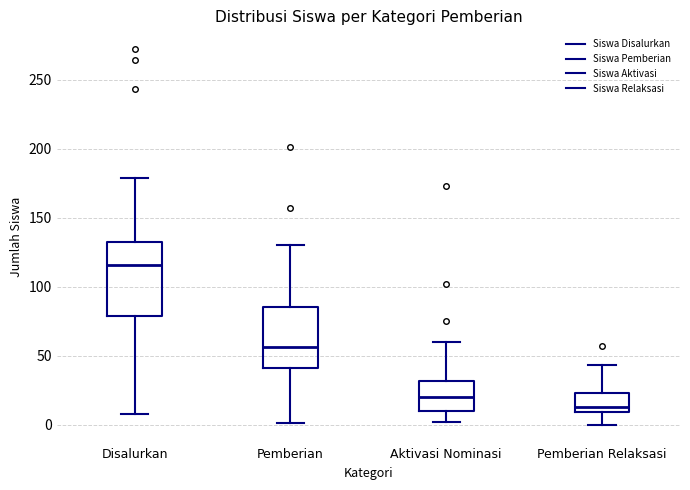

Where does the upper whisker of the box for Disalurkan end on the y-axis? The values are not printed on the chart, so give them approximately, as read against the axis.

180